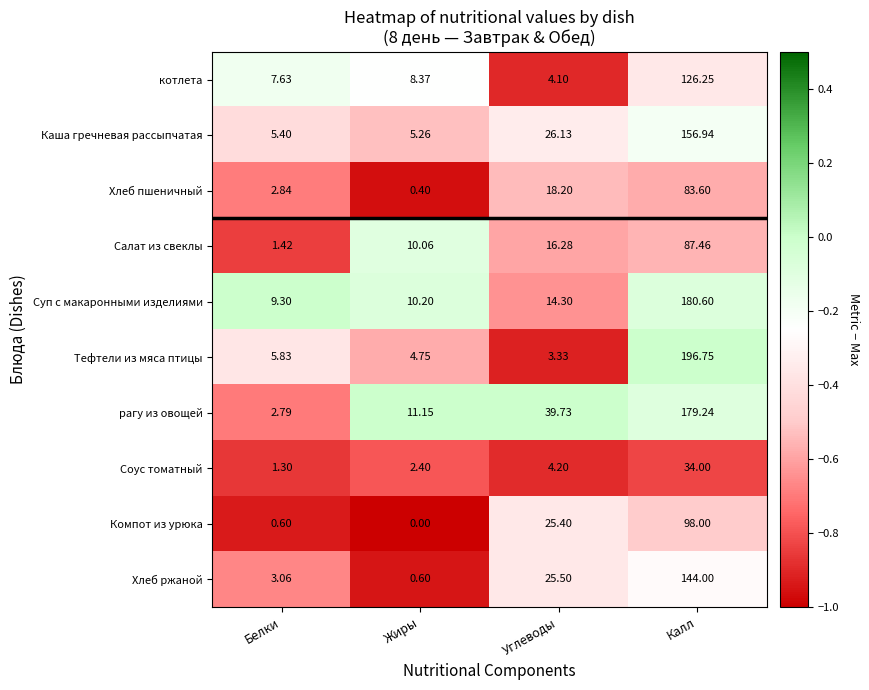

At which category does the chart reach its minimum across all series?

Жиры